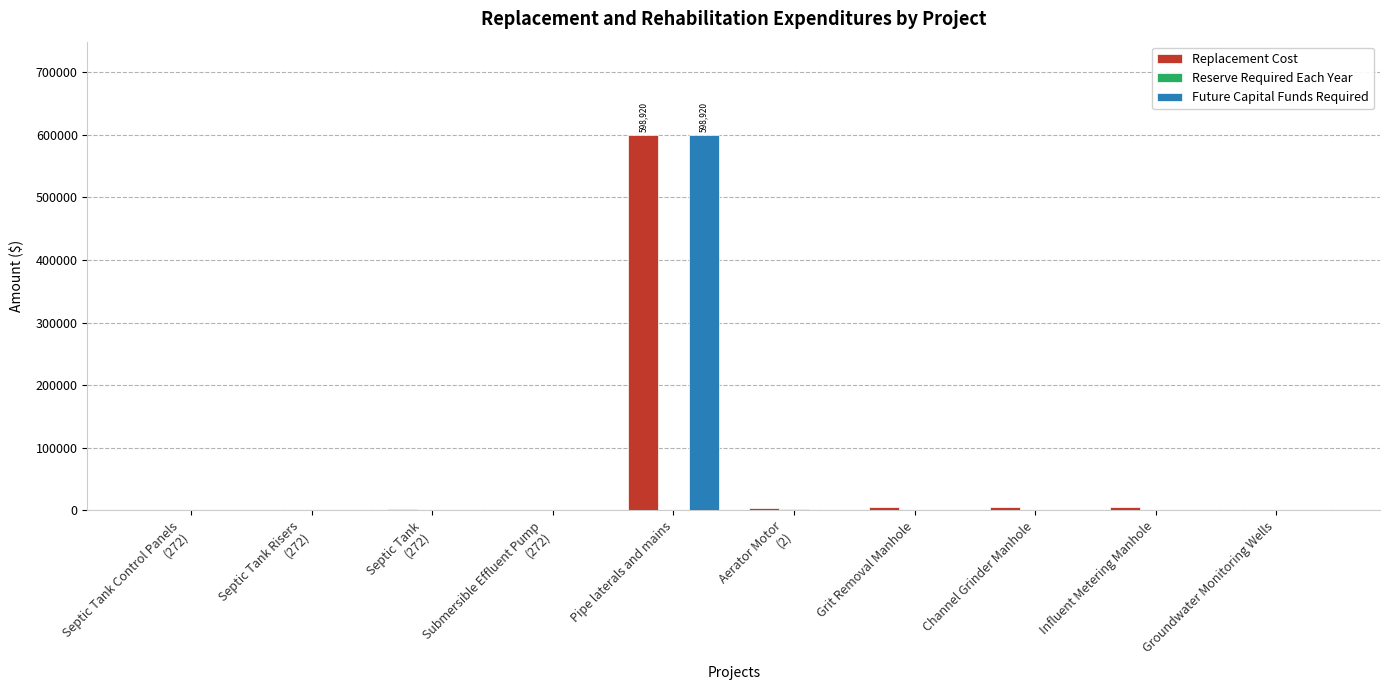

True or false: Future Capital Funds Required has a value of -374160.1 at Grit Removal Manhole.

False